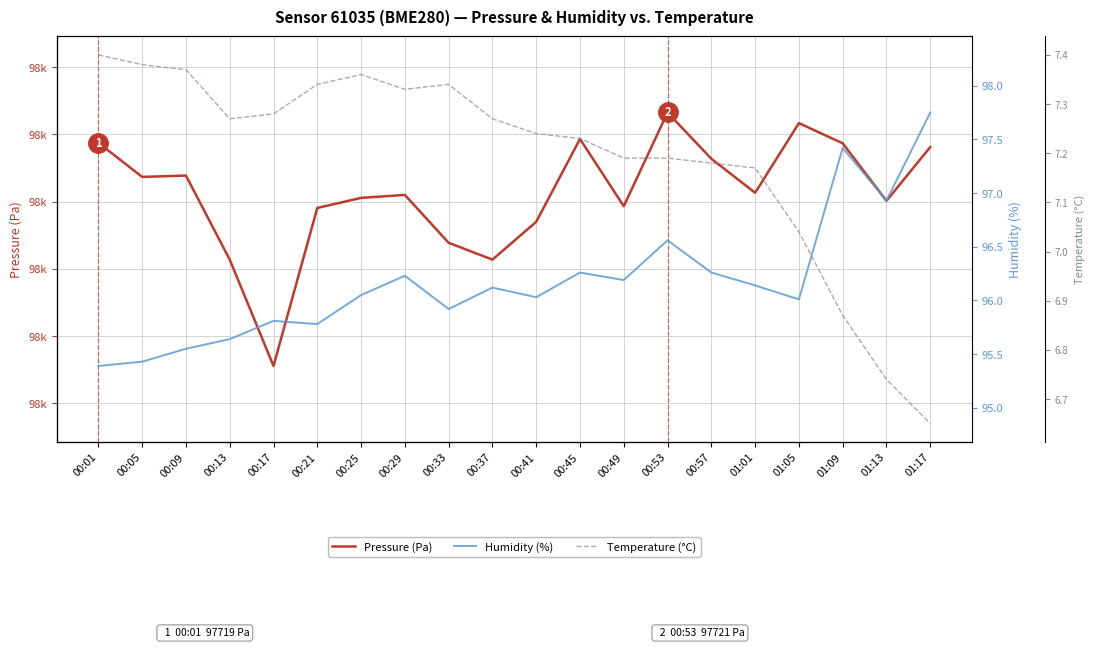

True or false: Temperature (°C) and Pressure (Pa) cross at least once.

False